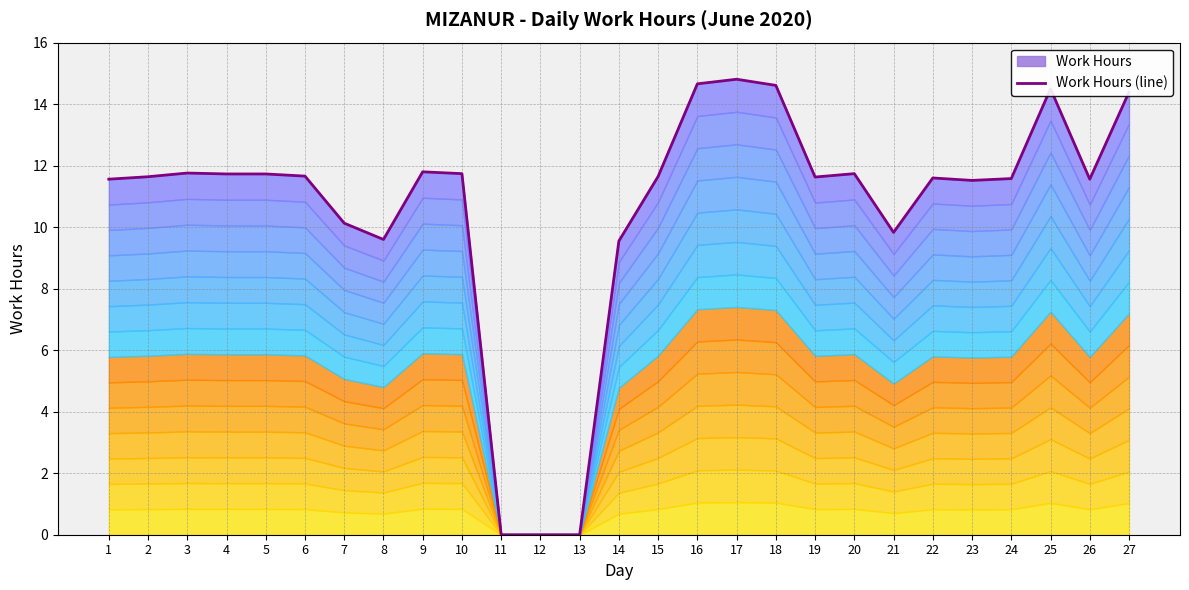

List the labels in order of value, largest first.

17, 16, 18, 25, 27, 9, 3, 10, 20, 4, 5, 6, 15, 2, 19, 22, 24, 1, 26, 23, 7, 21, 8, 14, 11, 12, 13